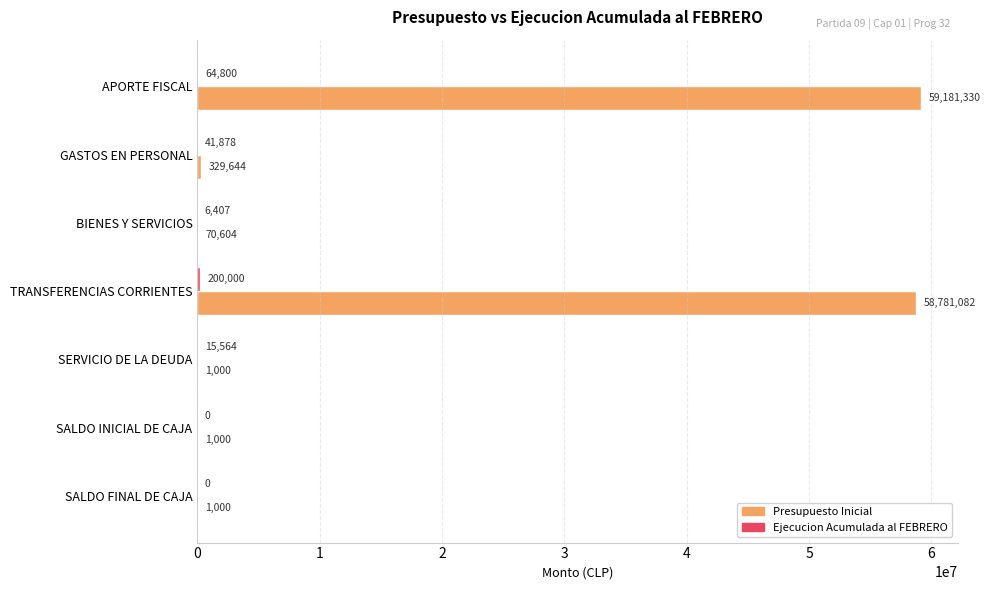

What is the maximum value shown in the chart?

59181330